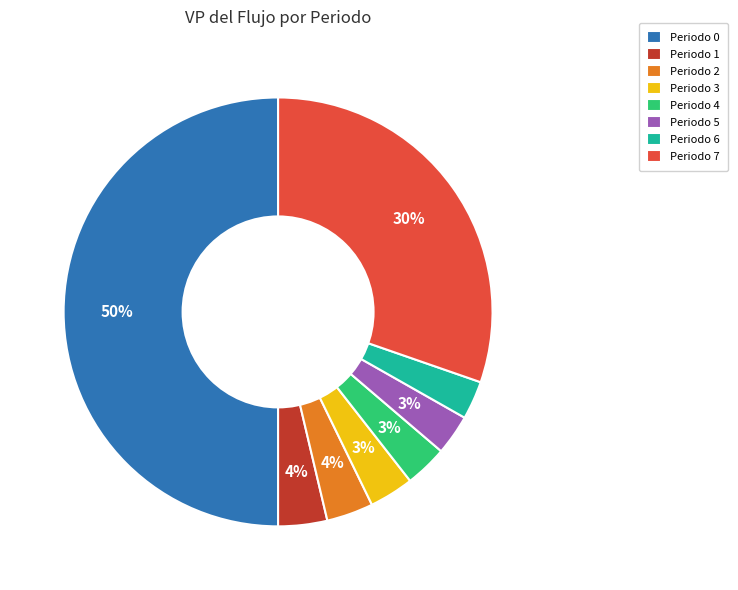

To the nearest percent, what portion does Periodo 6 represent?

3%